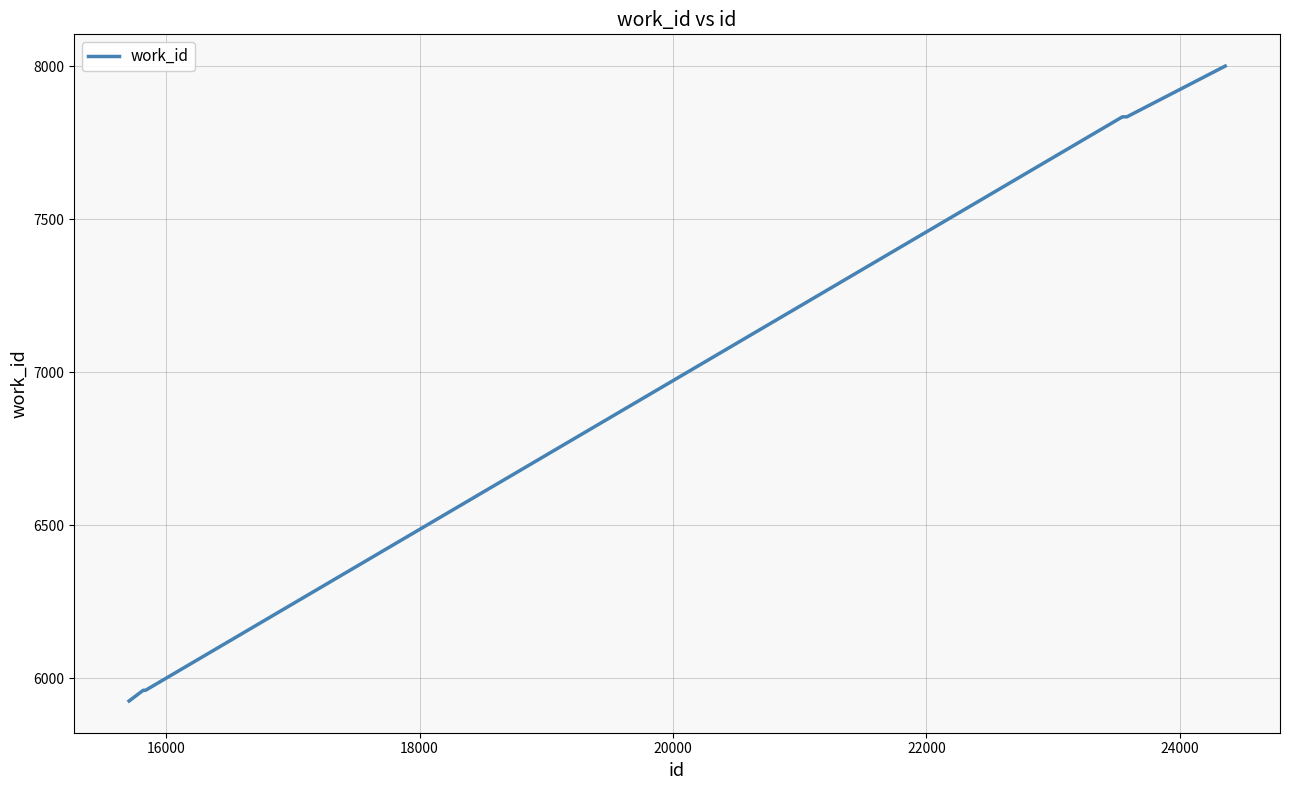

Is this an area chart (filled region under the line)?

No